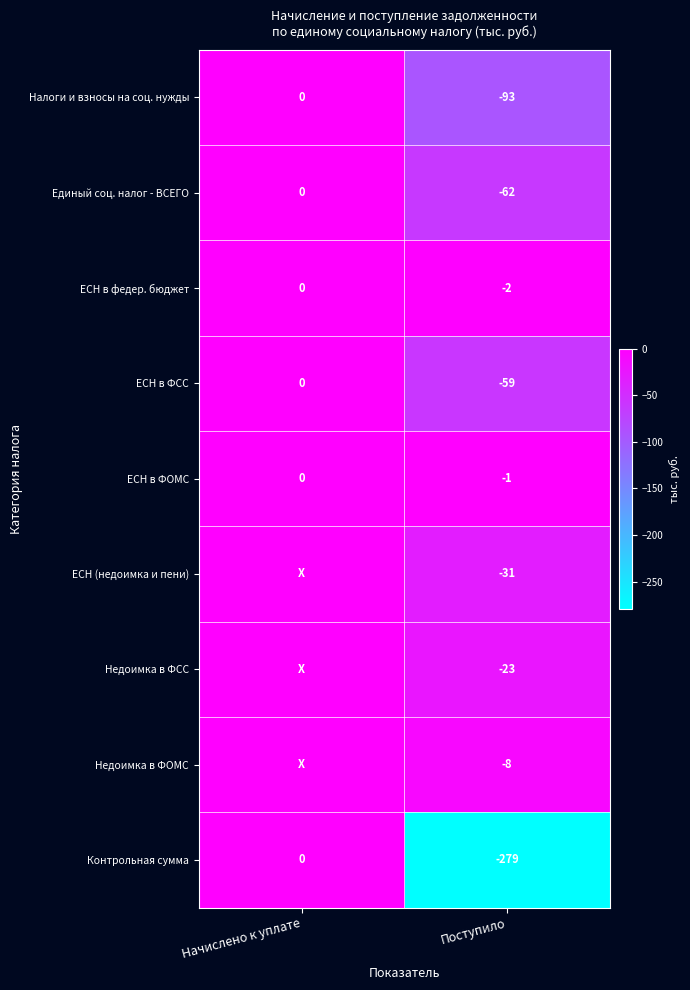

At Поступило, list the series in order from smallest to largest.

Контрольная сумма, Налоги и взносы на соц. нужды, Единый соц. налог - ВСЕГО, ЕСН в ФСС, ЕСН (недоимка и пени), Недоимка в ФСС, Недоимка в ФОМС, ЕСН в федер. бюджет, ЕСН в ФОМС